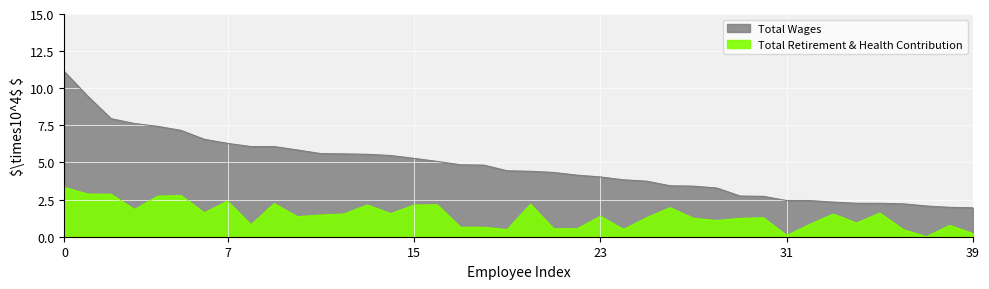

How many data points in Total Wages are above 4?

24